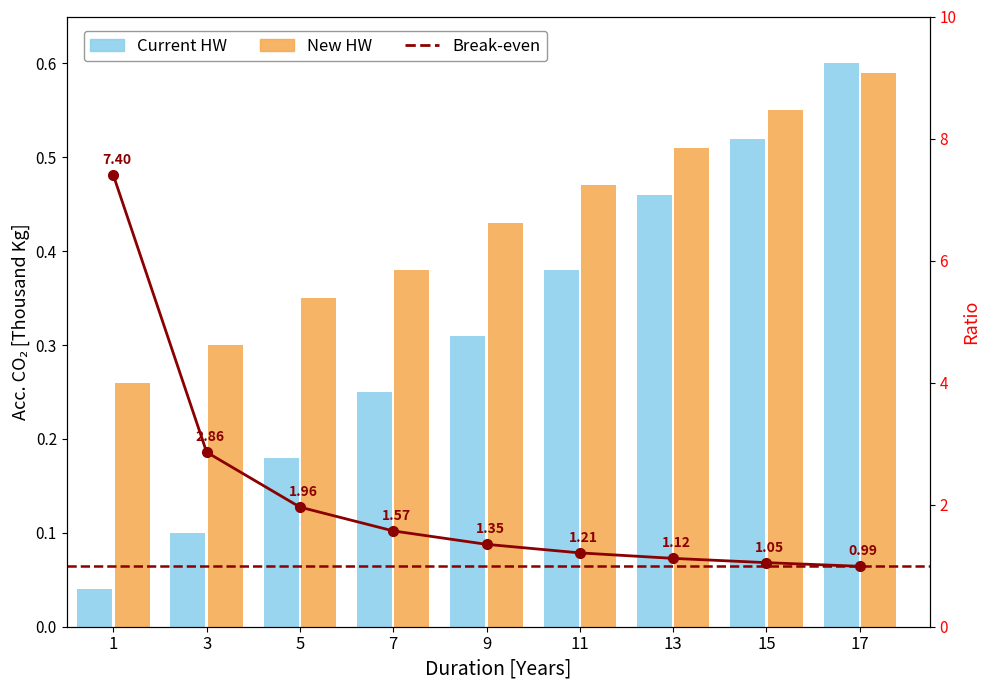

How many groups of bars are there?

9